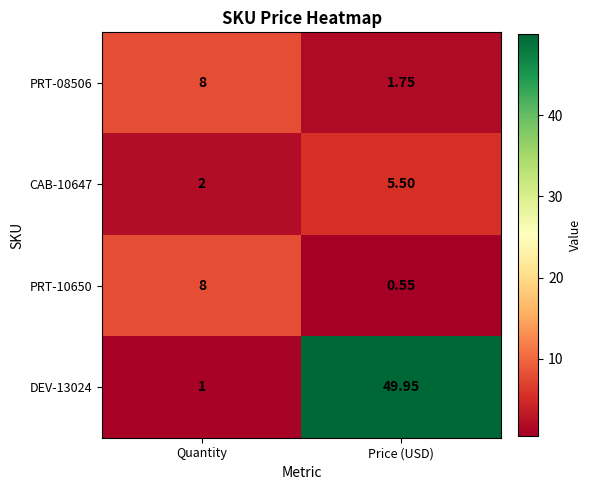

At which label is DEV-13024 closest to 25?

Quantity